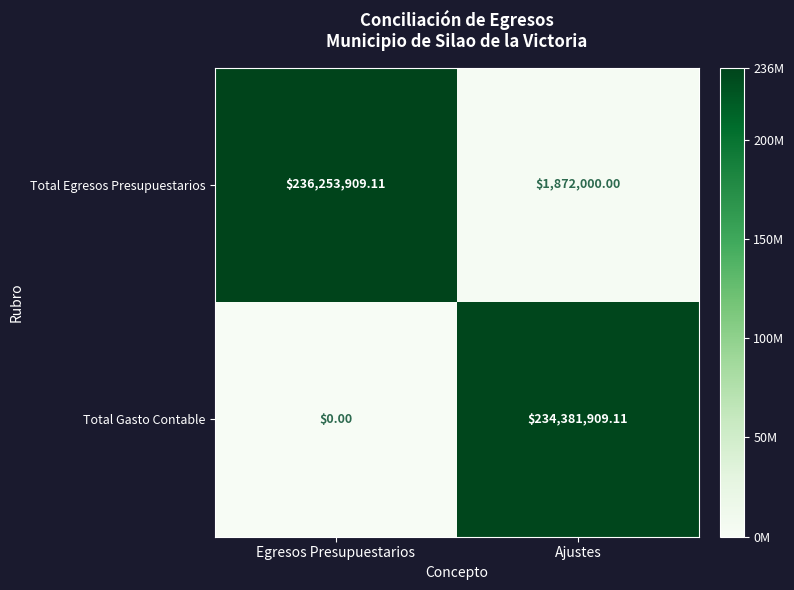

Is the value of Total Egresos Presupuestarios at Egresos Presupuestarios greater than the value of Total Gasto Contable at Ajustes?

Yes